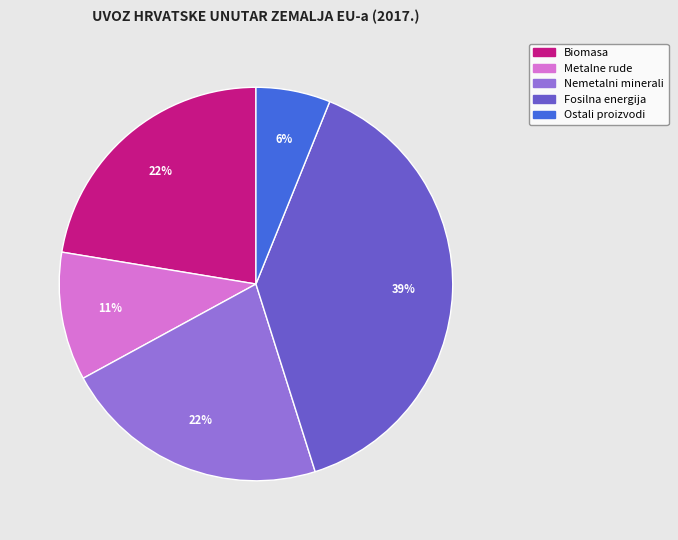

Is there a majority slice in this chart?

No